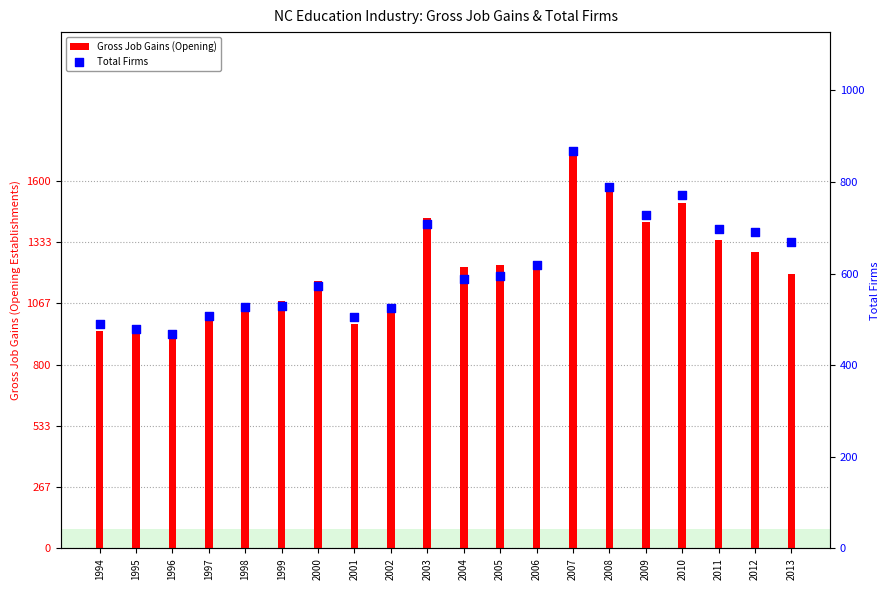

What are all the series names shown in the legend?

Gross Job Gains (Opening), Total Firms